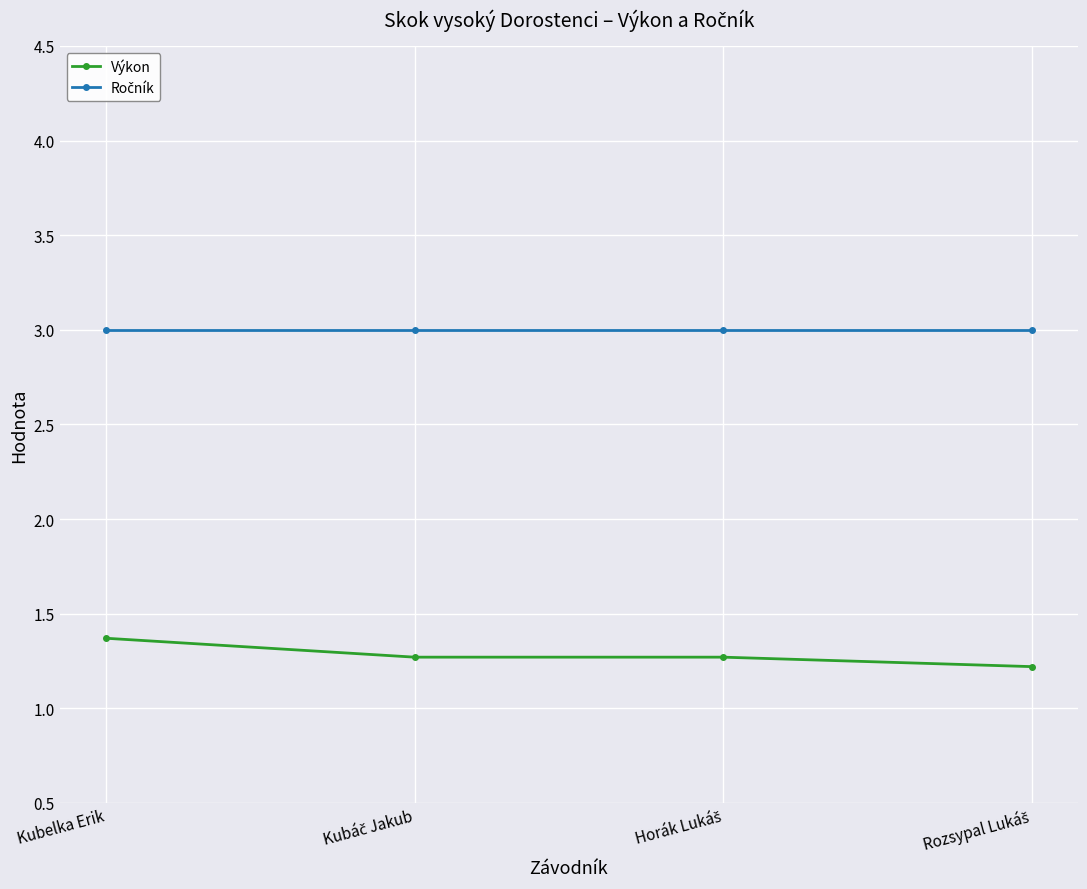

What is the label of the 4th point from the right?

Kubelka Erik